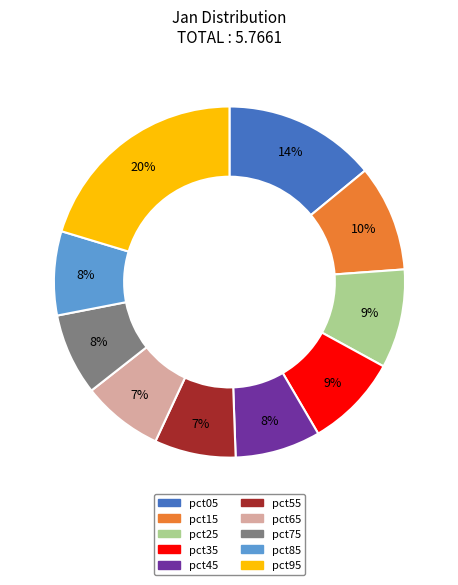

Is it true that pct85 is 8% of the pie?

True